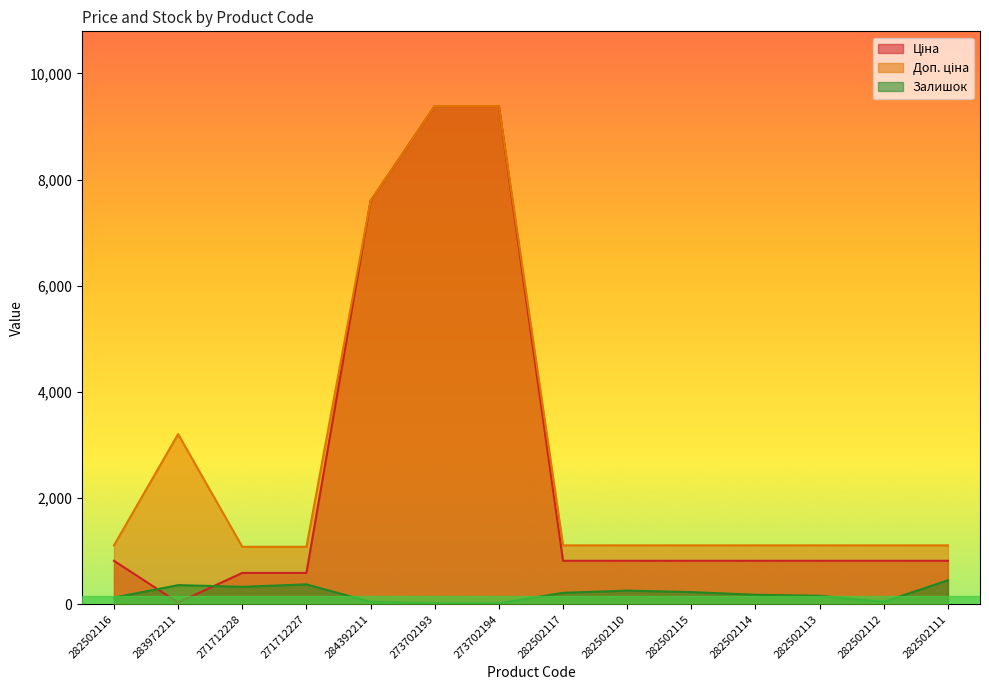

At which category is the sum across all series the highest?

273702193